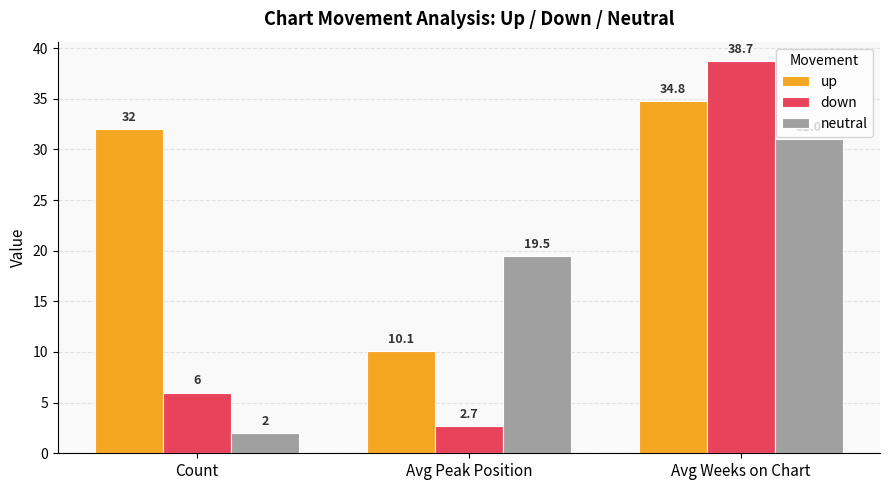

At which label does down reach its minimum?

Avg Peak Position